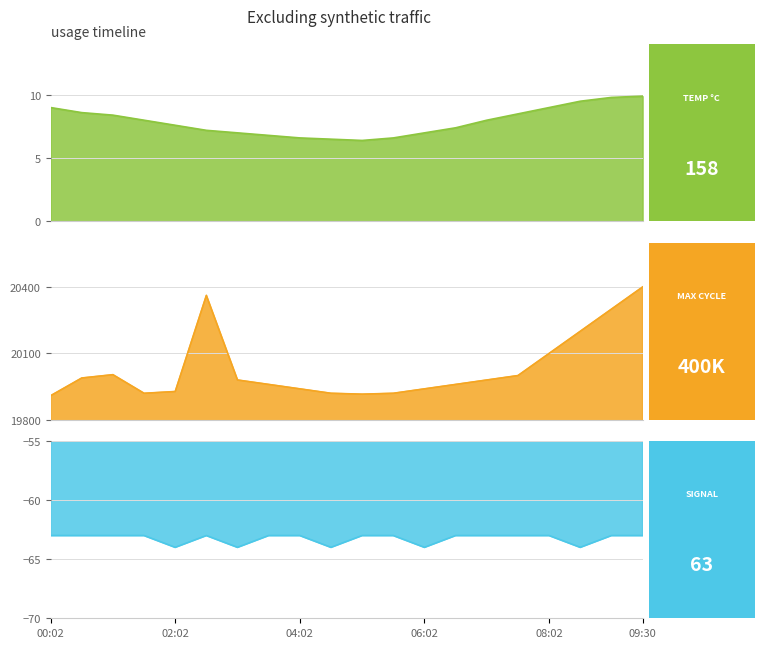

List the series in order of their peak value, lowest first.

Signal_line, Temp_line, Max_cycle_line